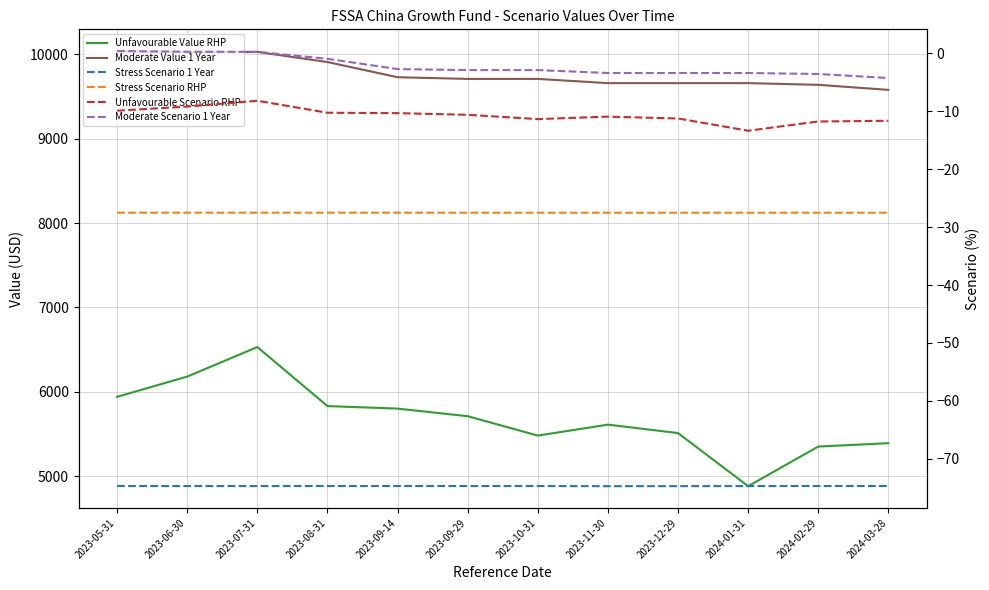

Which category has the lowest value across all series?

2023-11-30